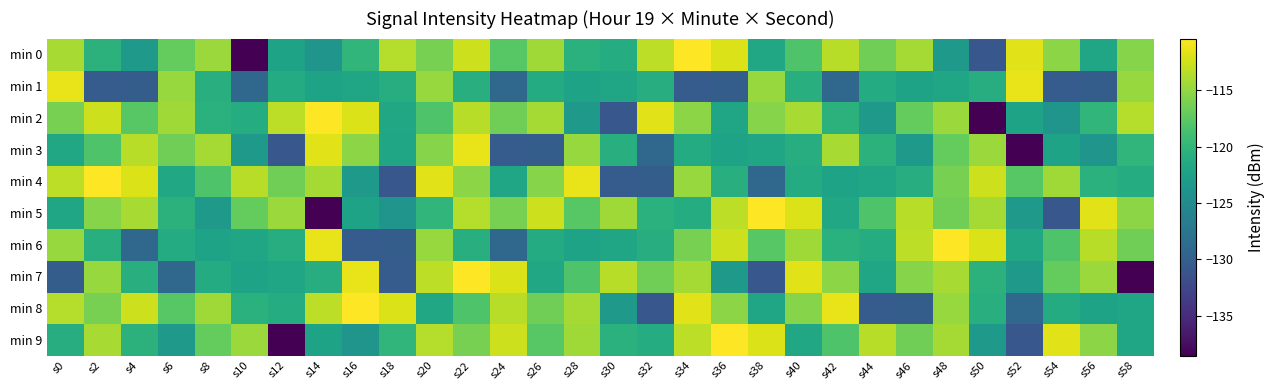

Which has a higher value, s44 or s42?

s42